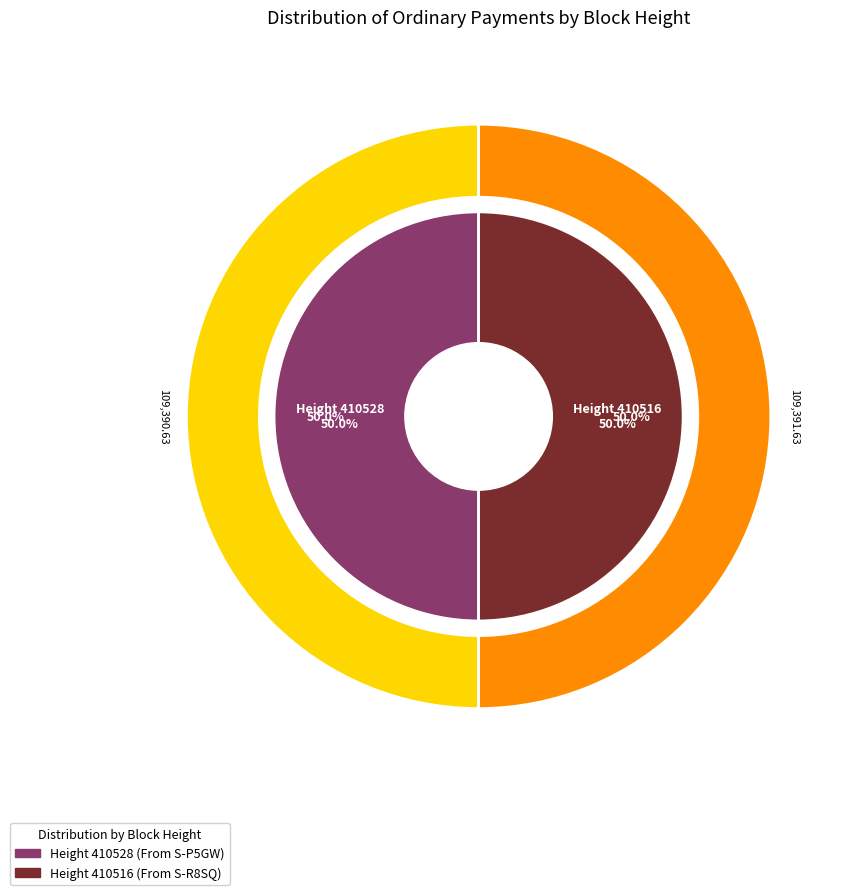

The 410516 slice represents 50% of the pie. True or false?

True